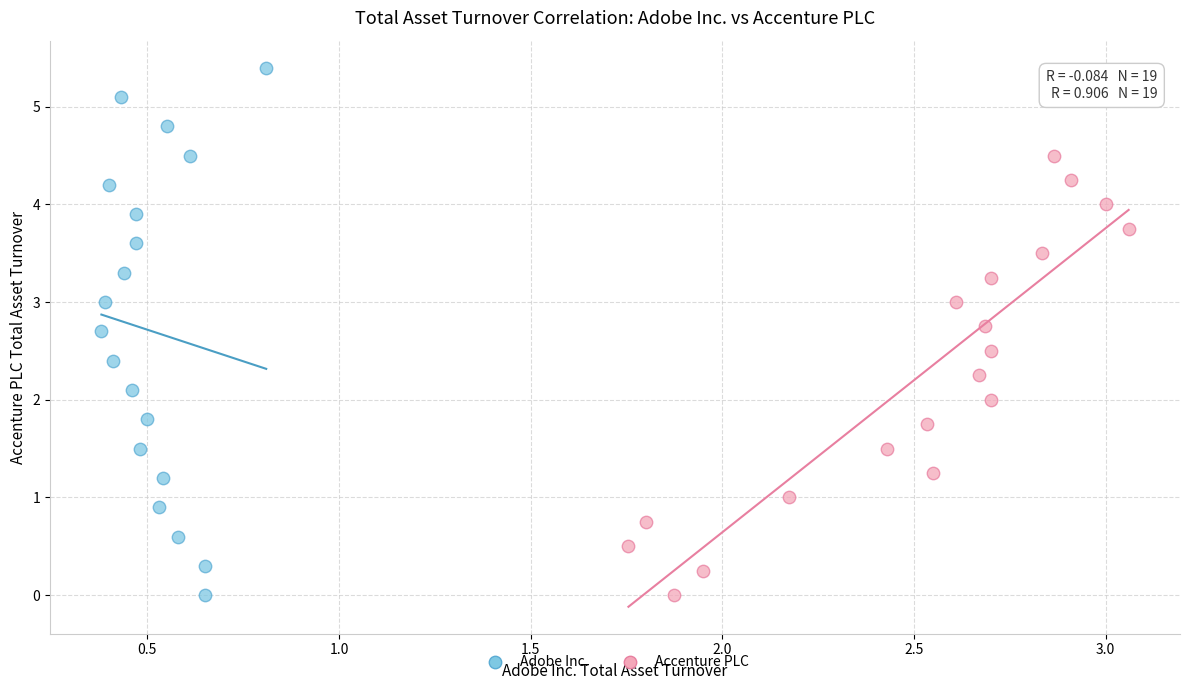

Which series contains the highest Y value?

Adobe Inc.